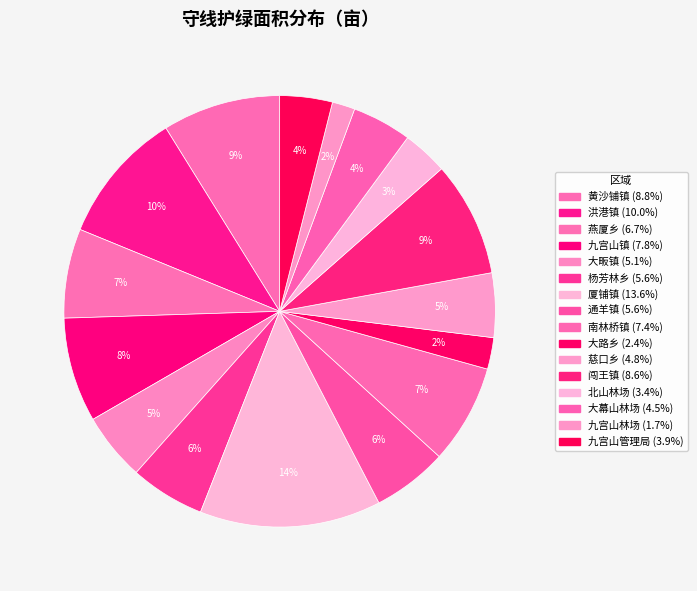

To the nearest percent, what portion does 通羊镇 represent?

6%